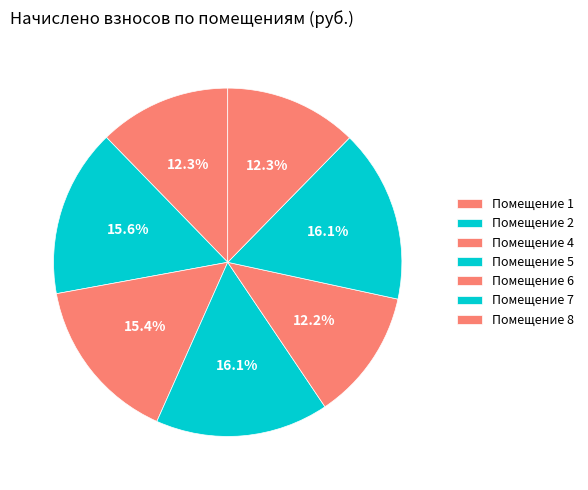

Count the number of slices in the pie.

7